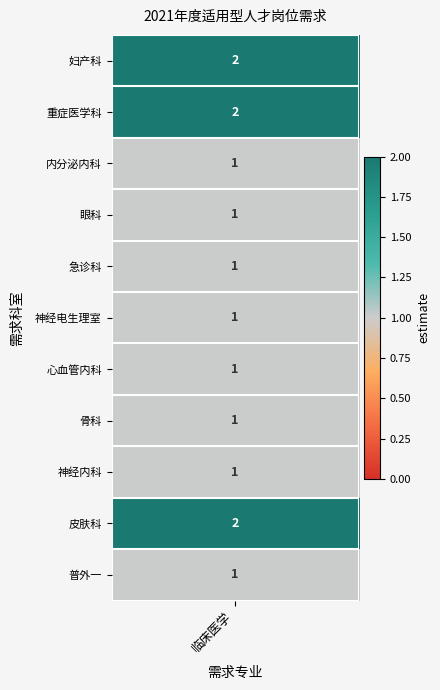

List the labels in order of value, smallest first.

内分泌内科, 眼科, 急诊科, 神经电生理室, 心血管内科, 骨科, 神经内科, 普外一, 妇产科, 重症医学科, 皮肤科